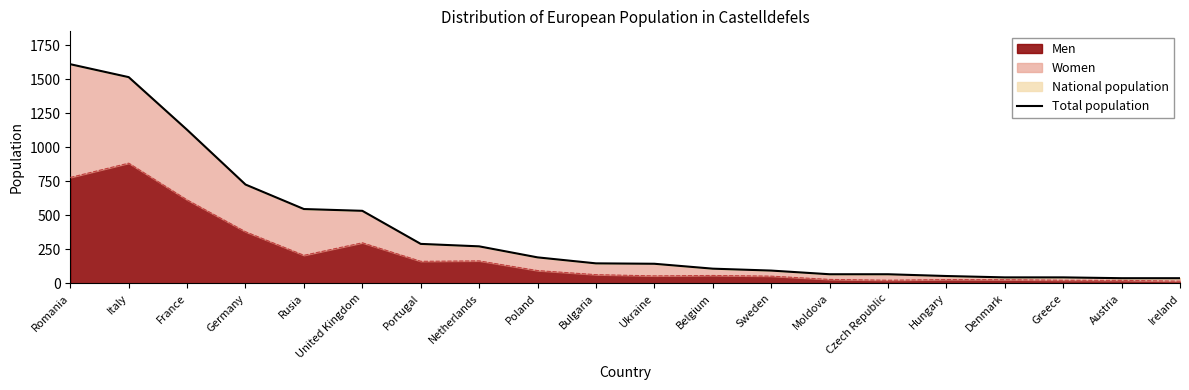

Rank the categories by value from lowest to highest.

Austria, Ireland, Denmark, Greece, Hungary, Moldova, Czech Republic, Sweden, Belgium, Ukraine, Bulgaria, Poland, Netherlands, Portugal, United Kingdom, Rusia, Germany, France, Italy, Romania